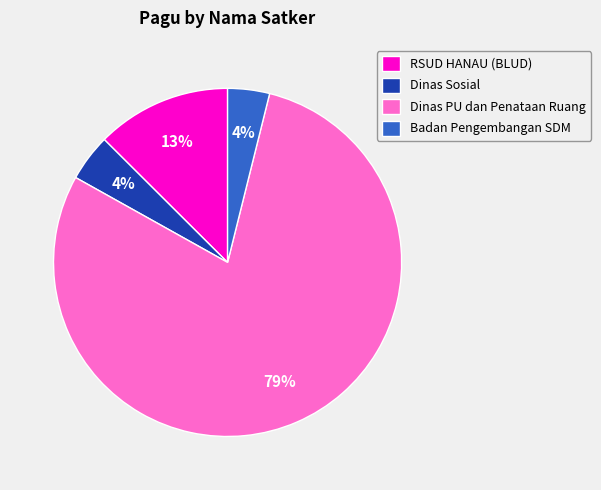

What percentage is the Badan Pengembangan SDM slice, to the nearest percent?

4%